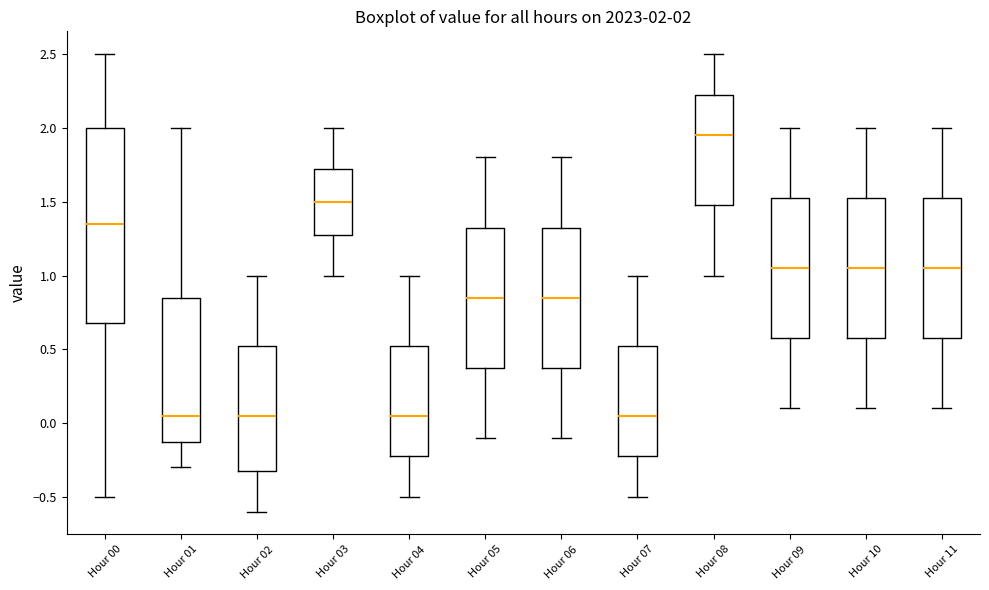

Which box is the tallest, from its lower edge to its upper edge?

Hour 00